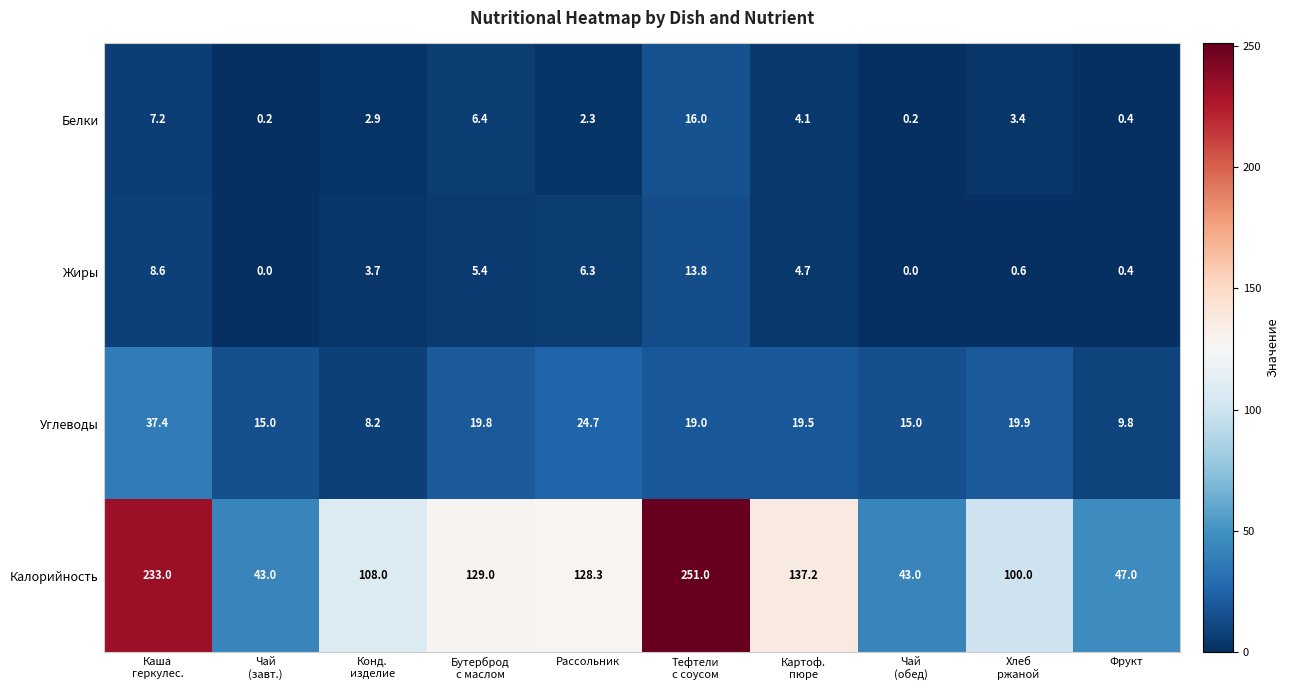

What is the difference between the maximum and minimum values in the Жиры series?

13.8